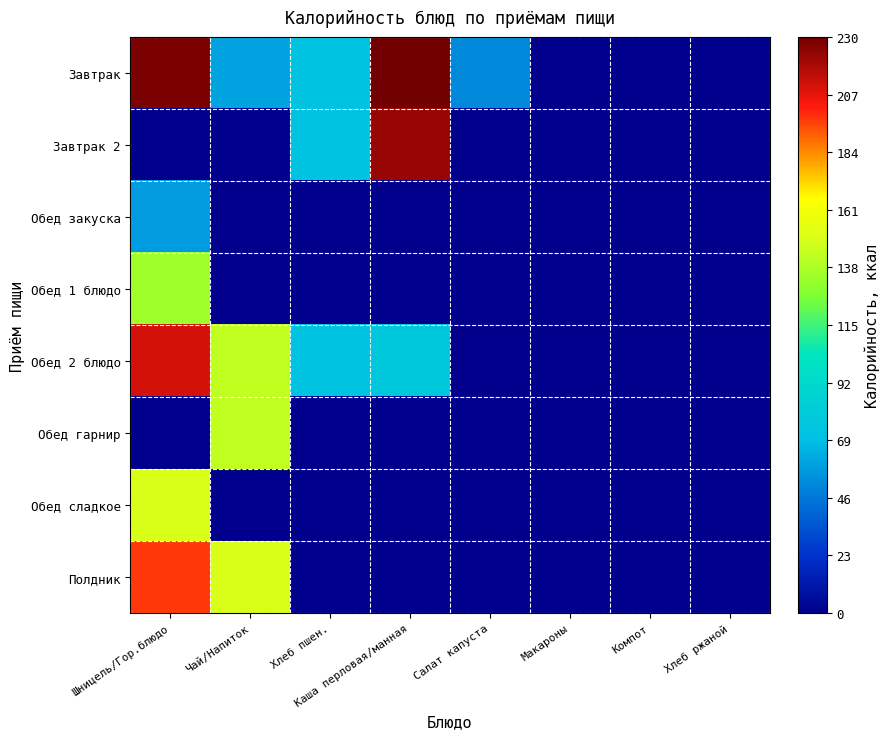

Which has a higher value, Хлеб ржаной or Салат капуста?

Салат капуста